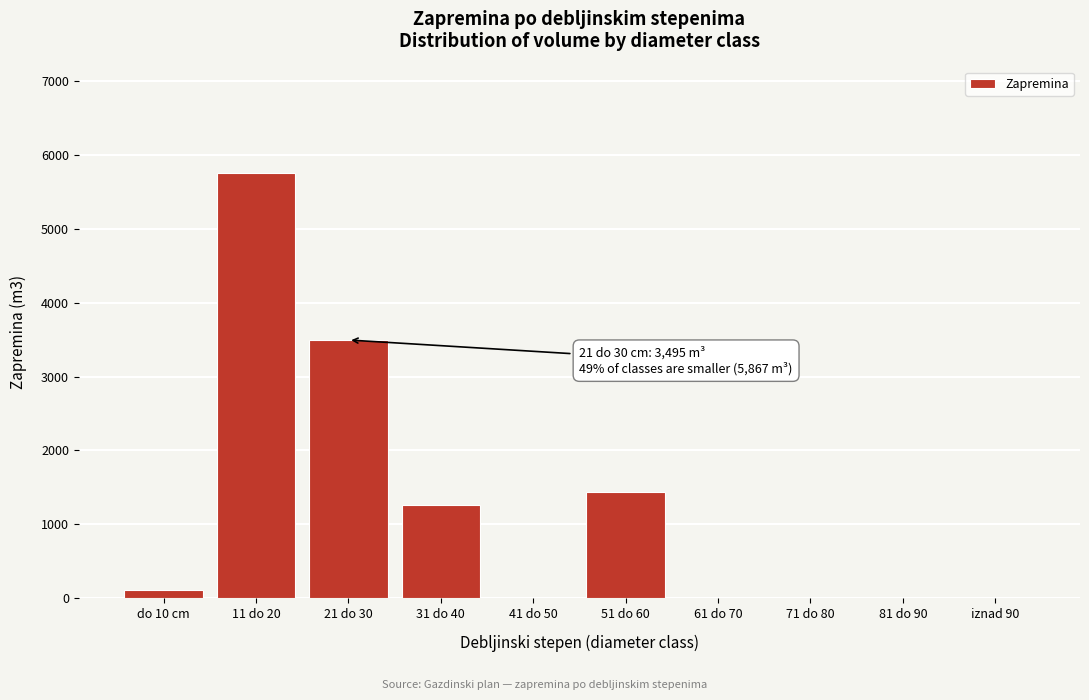

Reading left to right, list all the values displayed in this chart.

do 10 cm=109.1	11 do 20=5758.3	21 do 30=3494.8	31 do 40=1265.5	41 do 50=0.0	51 do 60=1433.1	61 do 70=0.0	71 do 80=0.0	81 do 90=0.0	iznad 90=0.0